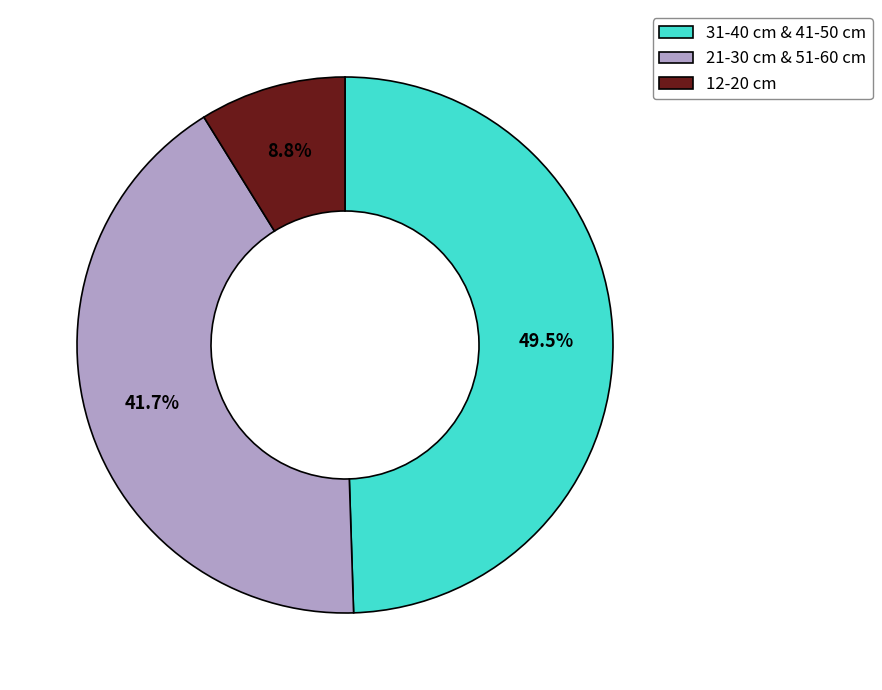

Is it true that 12-20 cm is 9% of the pie?

True